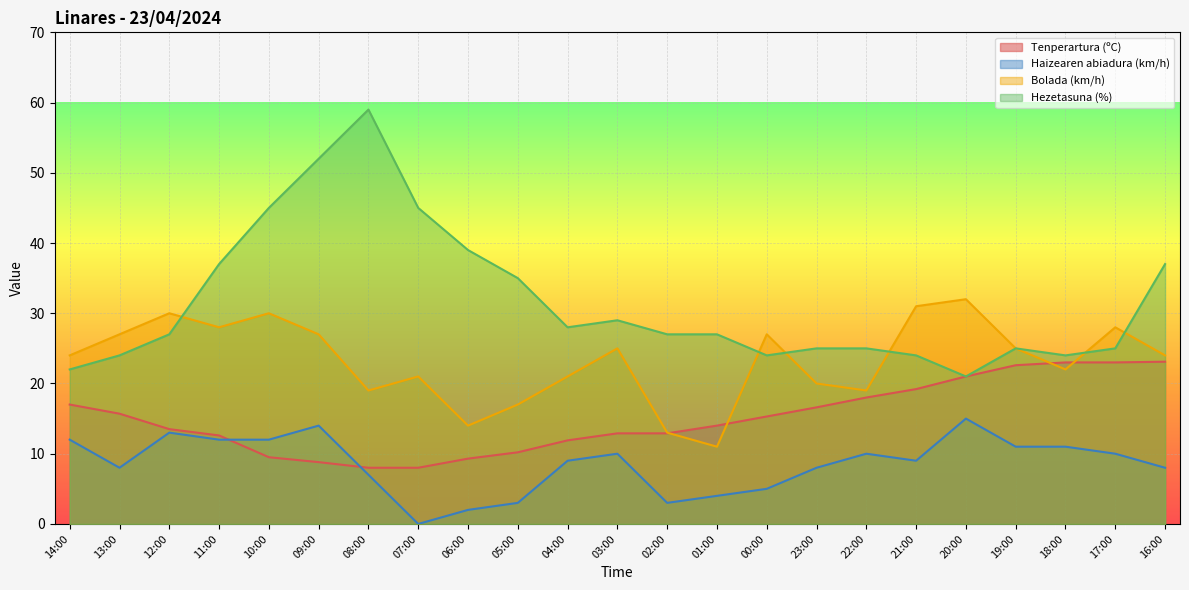

Which series changed the most between 19:00 and 17:00?

Bolada (km/h)